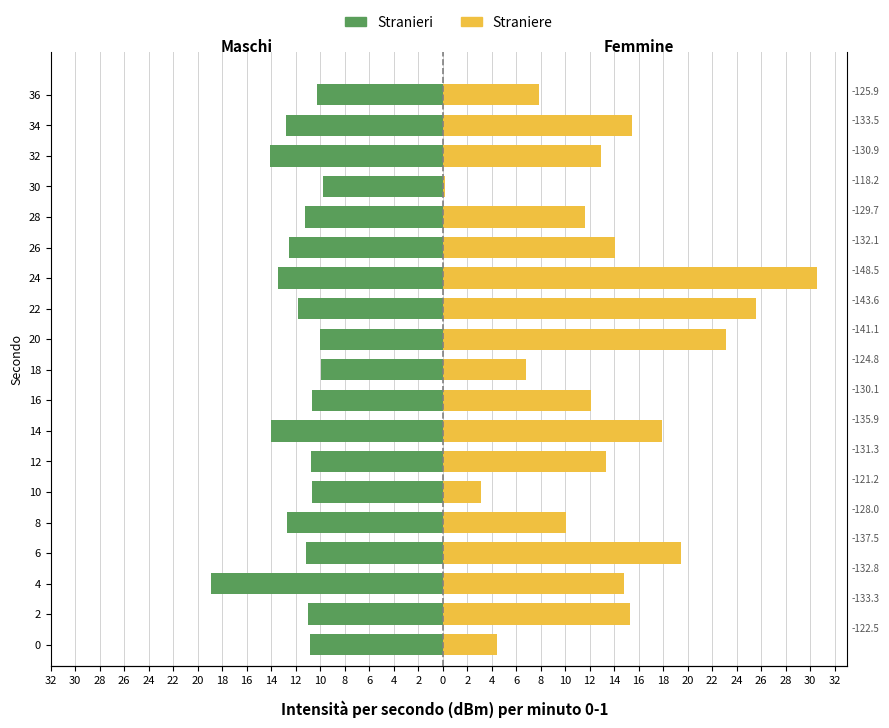

At how many categories does at least one series exceed -18?

19